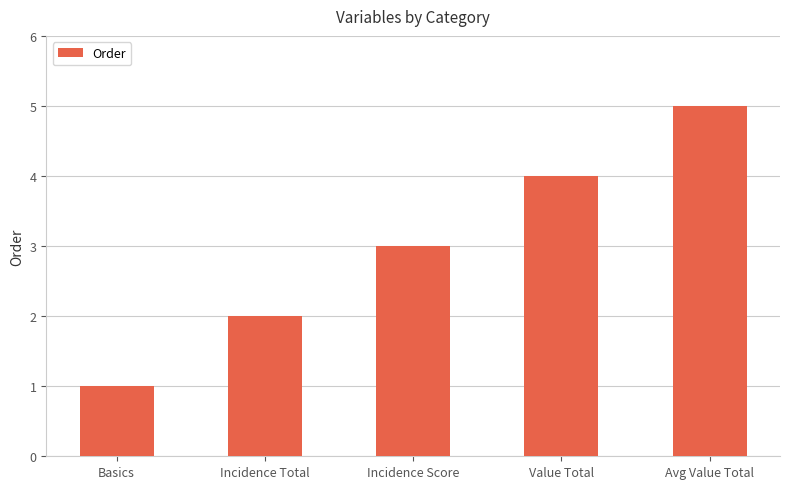

How many categories are shown in the chart?

5